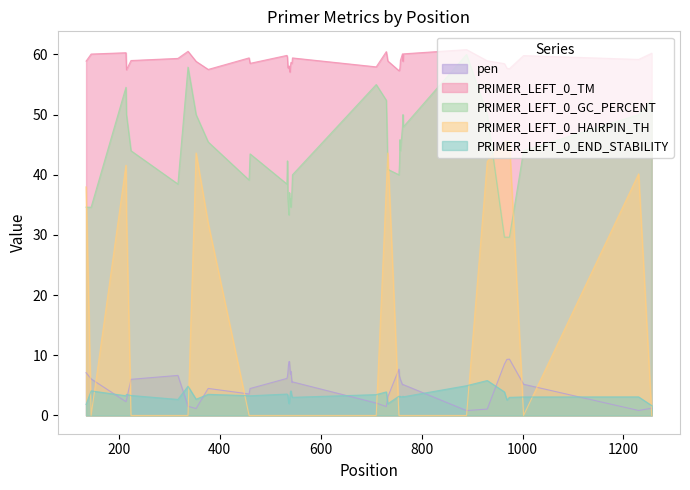

Is it true that PRIMER_LEFT_0_TM equals 15.4 at 224?

False